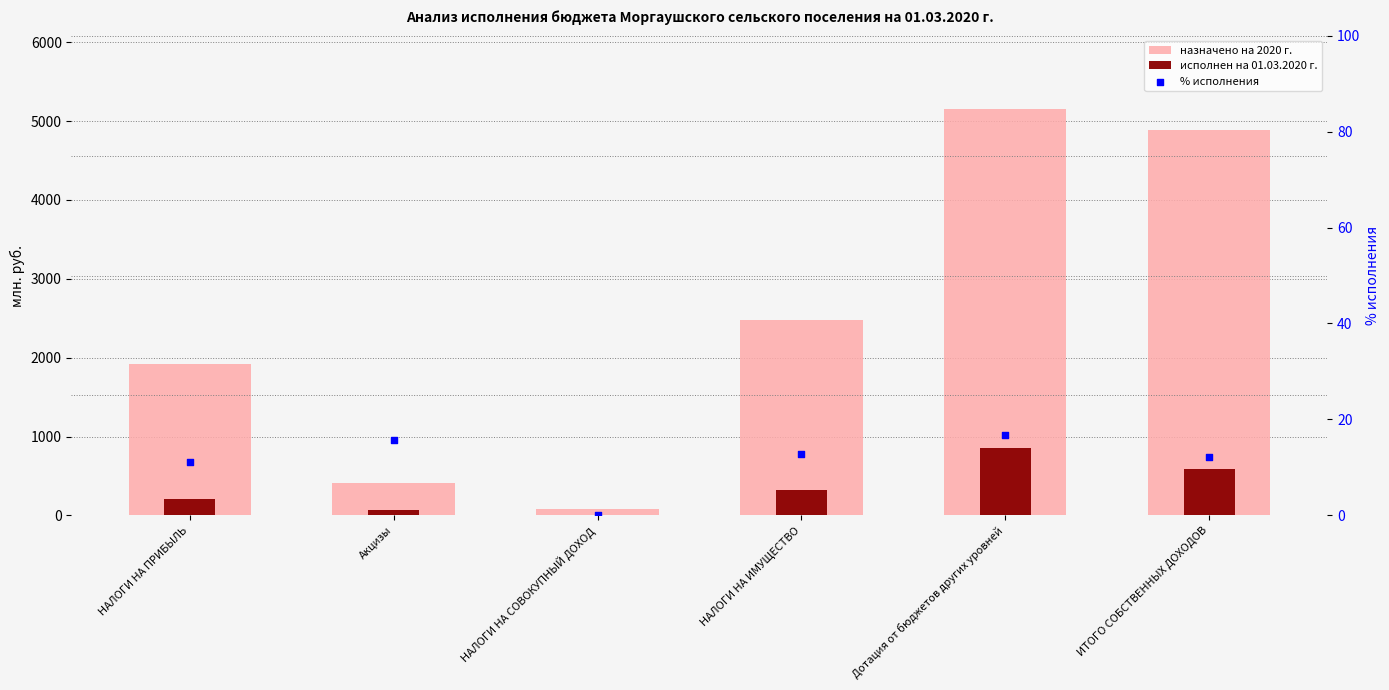

Which series contains the lowest Y value?

исполнен на 01.03.2020 г.